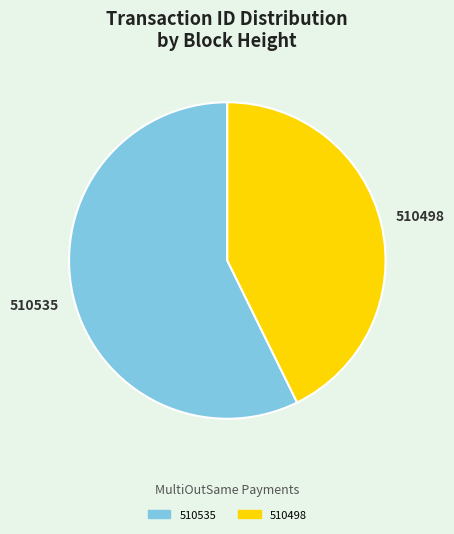

Which has a higher value, 510535 or 510498?

510535